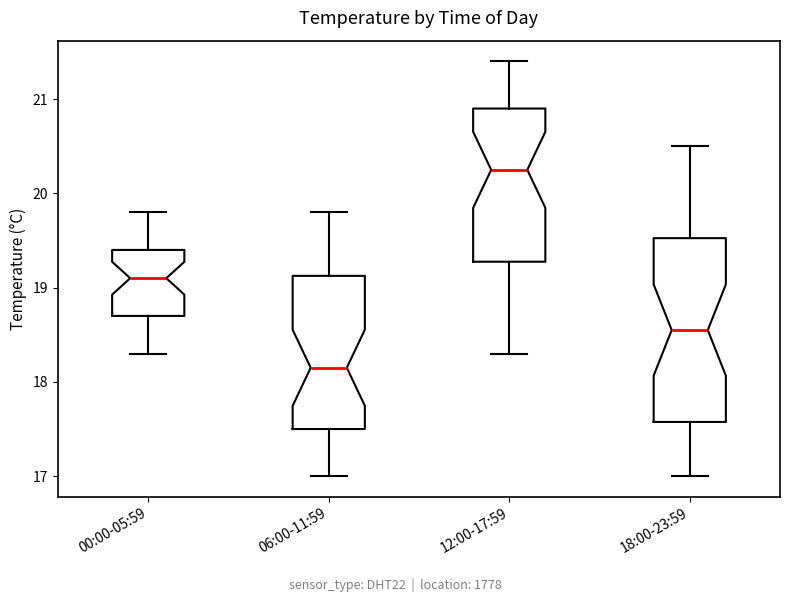

Where does the lower whisker of the box for 18:00-23:59 end on the y-axis? The values are not printed on the chart, so give them approximately, as read against the axis.

17.0